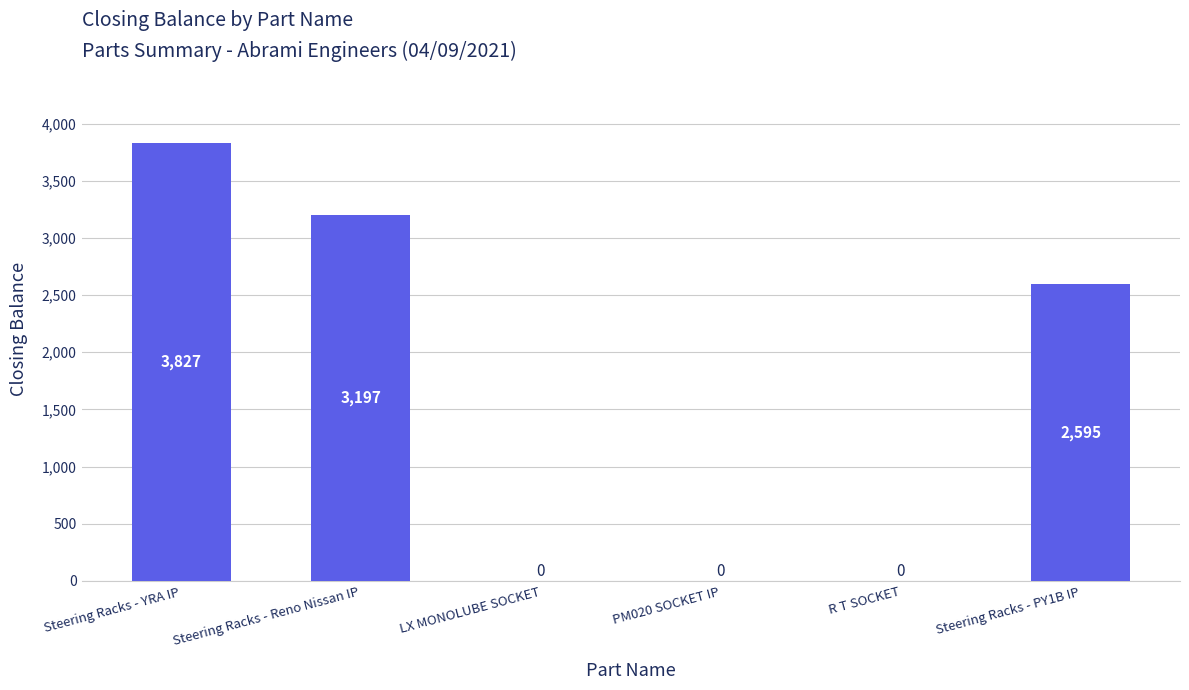

Which category has the highest value across all series?

Steering Racks - YRA IP